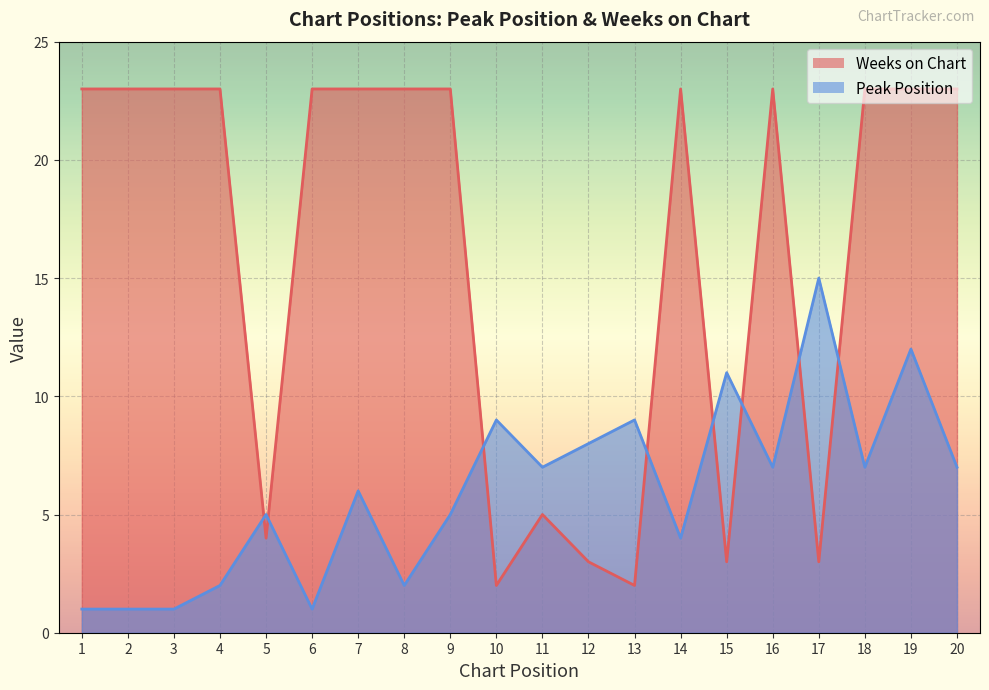

True or false: Peak Position and Weeks on Chart cross at least once.

True